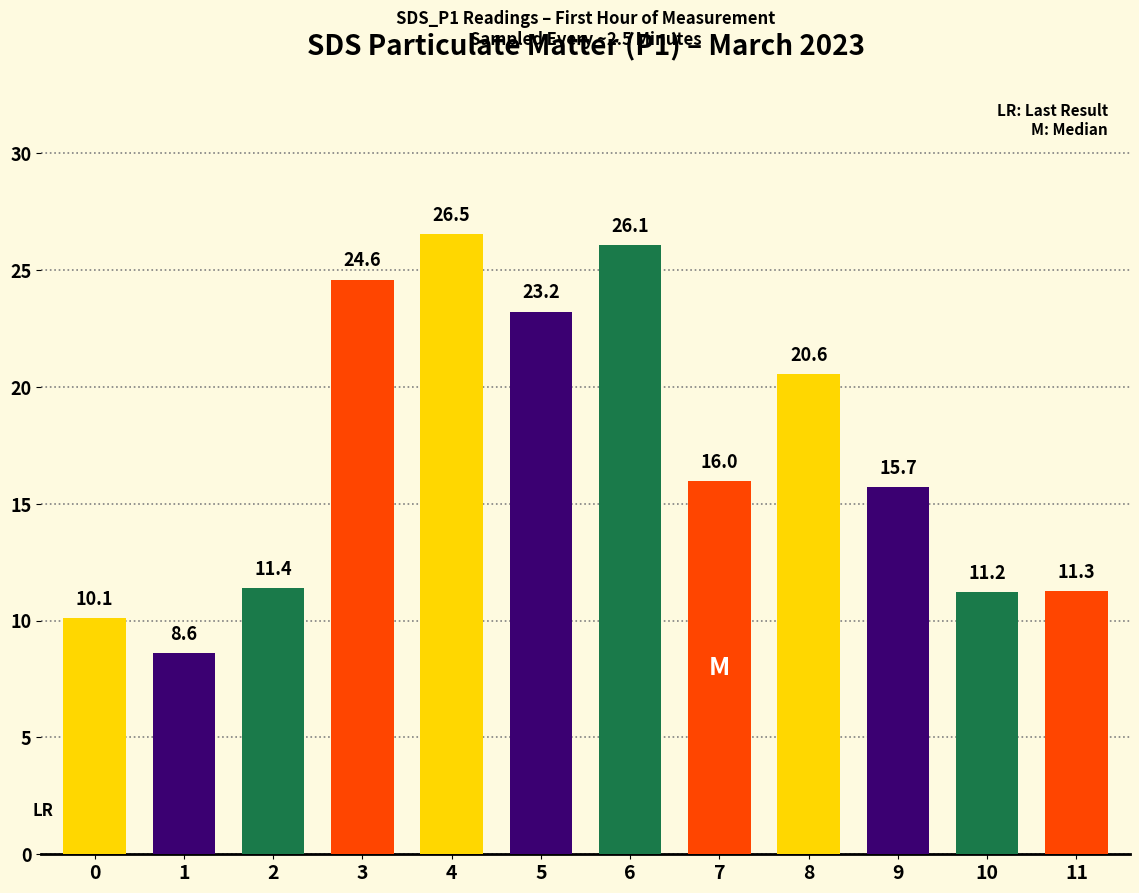

What is the difference between the maximum and second lowest values?

16.4